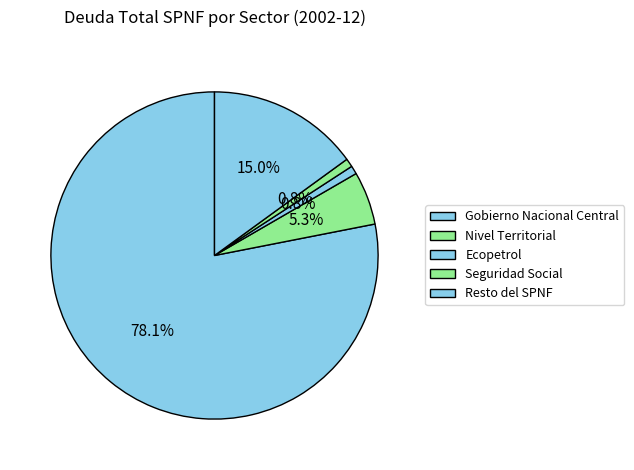

To the nearest percent, what is the average slice percentage?

20%